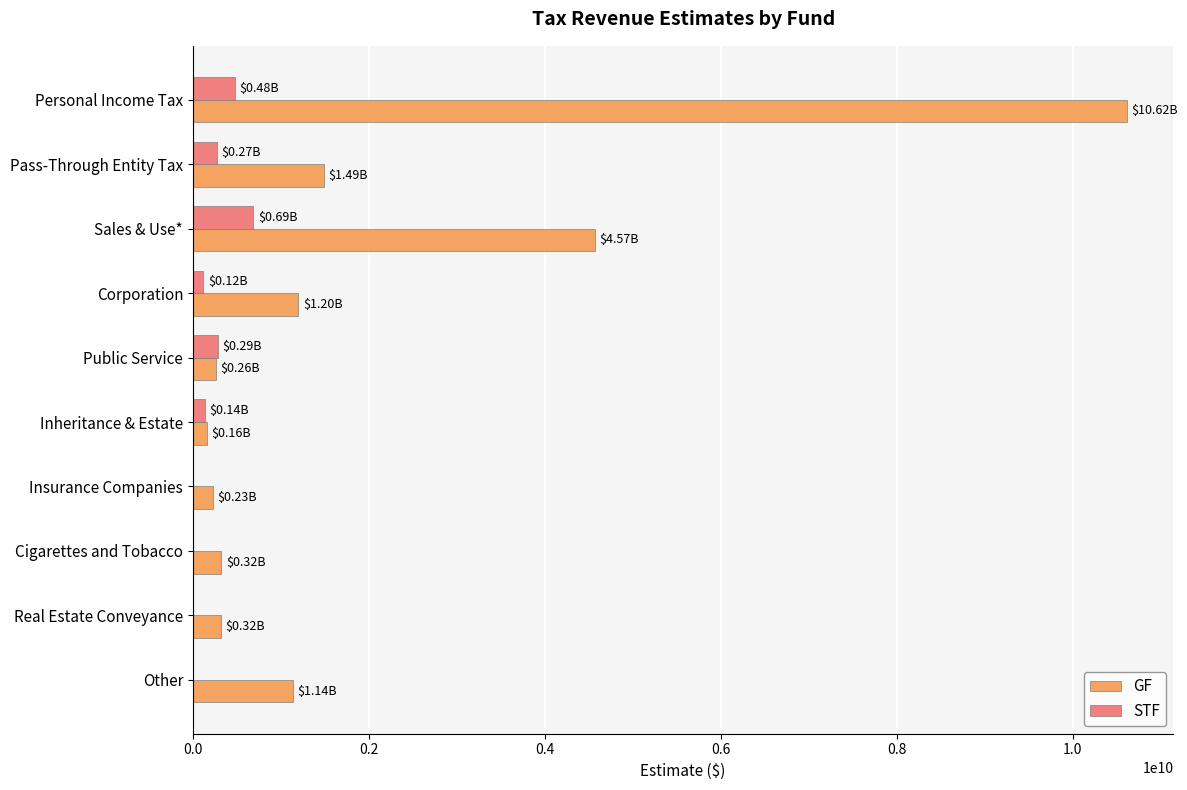

What is the sum of the GF values at Pass-Through Entity Tax and Insurance Companies?

1718200000.0